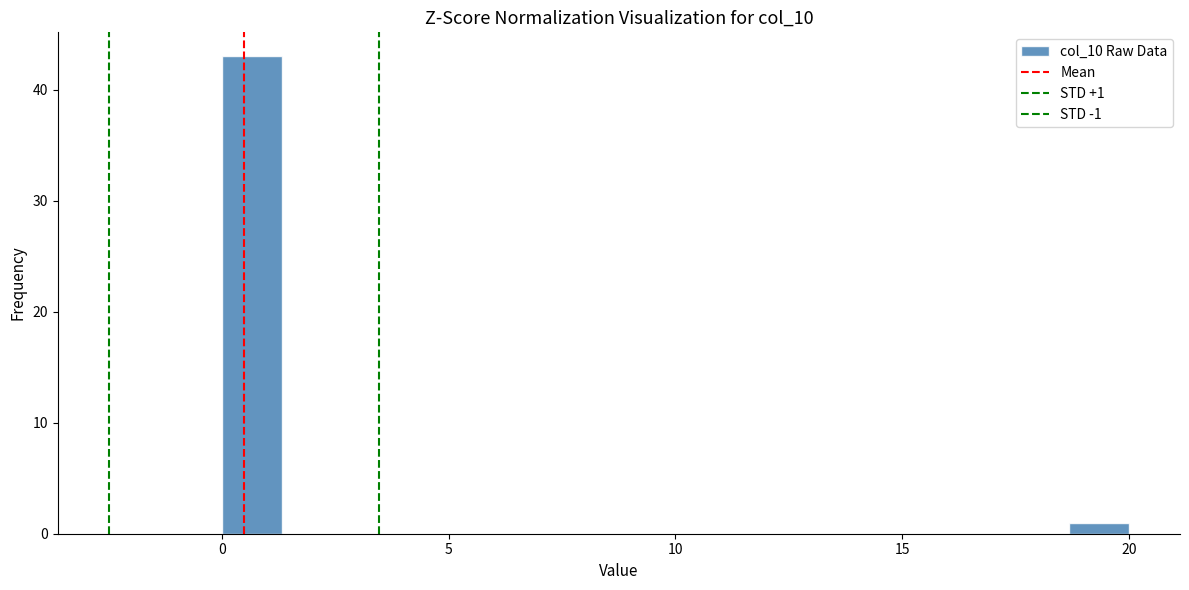

Read against the x-axis, roughly where is the centre of the tallest bar?

0.5